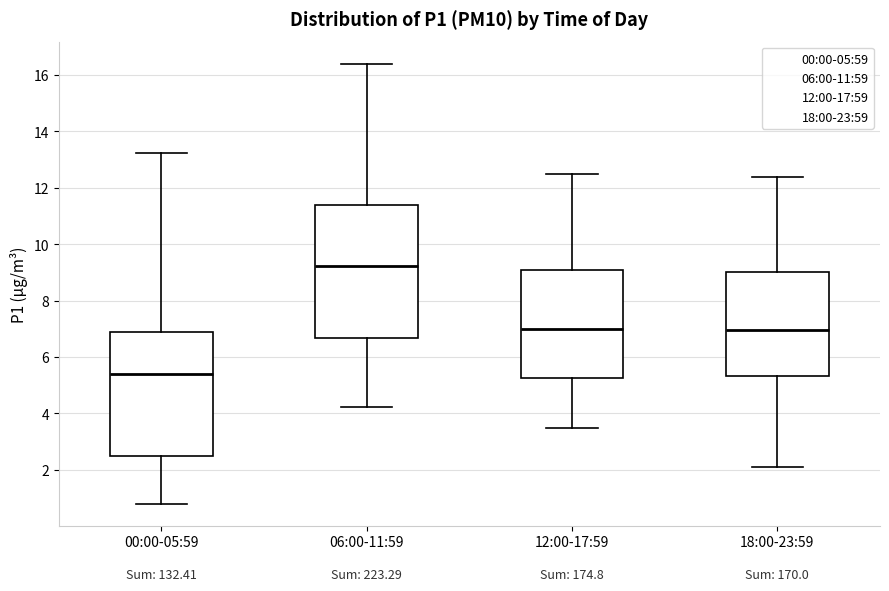

Reading left to right, transcribe this box plot: for each box, give where its median line is, the range the box spans, and where its two whiskers end, as read against the y-axis. The values are not printed on the chart, so give them approximately, as read against the axis.

00:00-05:59: median 5.4, box 2.4 to 7.0, whiskers 0.8 to 13.2
06:00-11:59: median 9.2, box 6.6 to 11.4, whiskers 4.2 to 16.4
12:00-17:59: median 7.0, box 5.2 to 9.2, whiskers 3.6 to 12.6
18:00-23:59: median 7.0, box 5.4 to 9.0, whiskers 2.2 to 12.4